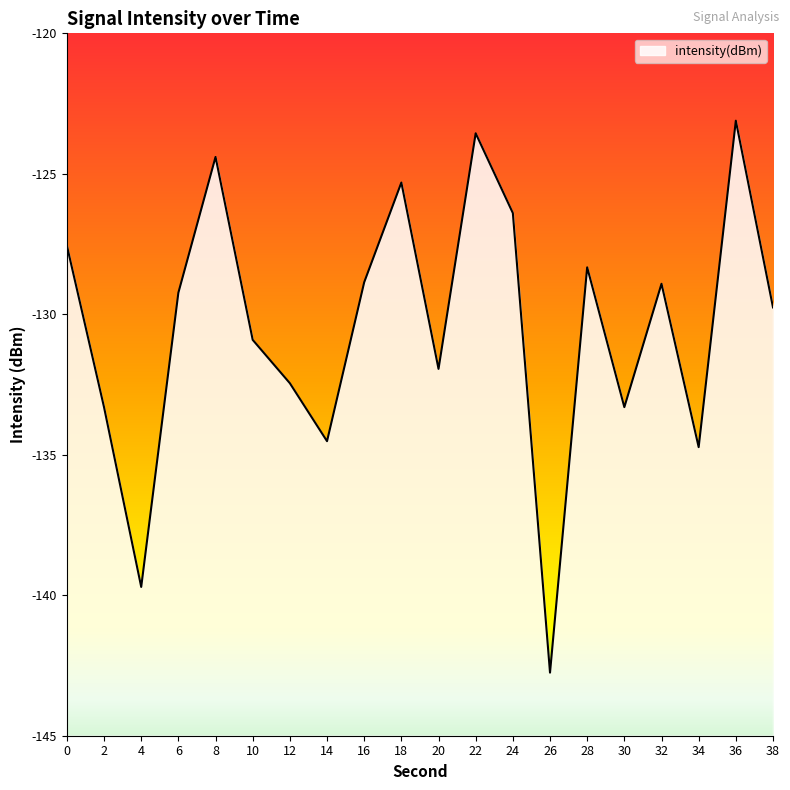

How many interior local peaks (higher than both neighbors) does the data have?

6